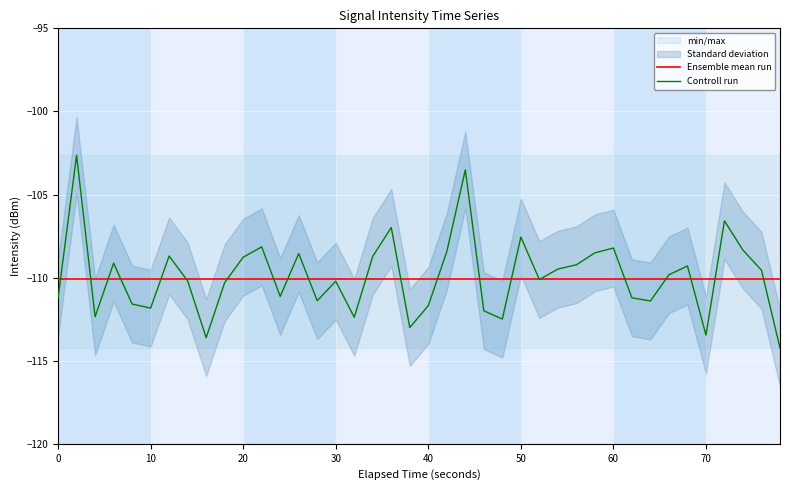

What is the highest value of the Ensemble mean run series?

-110.1